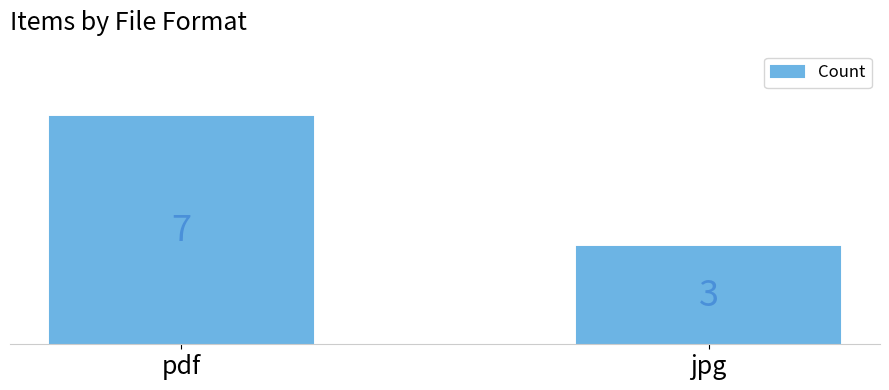

List the labels in order of value, largest first.

pdf, jpg